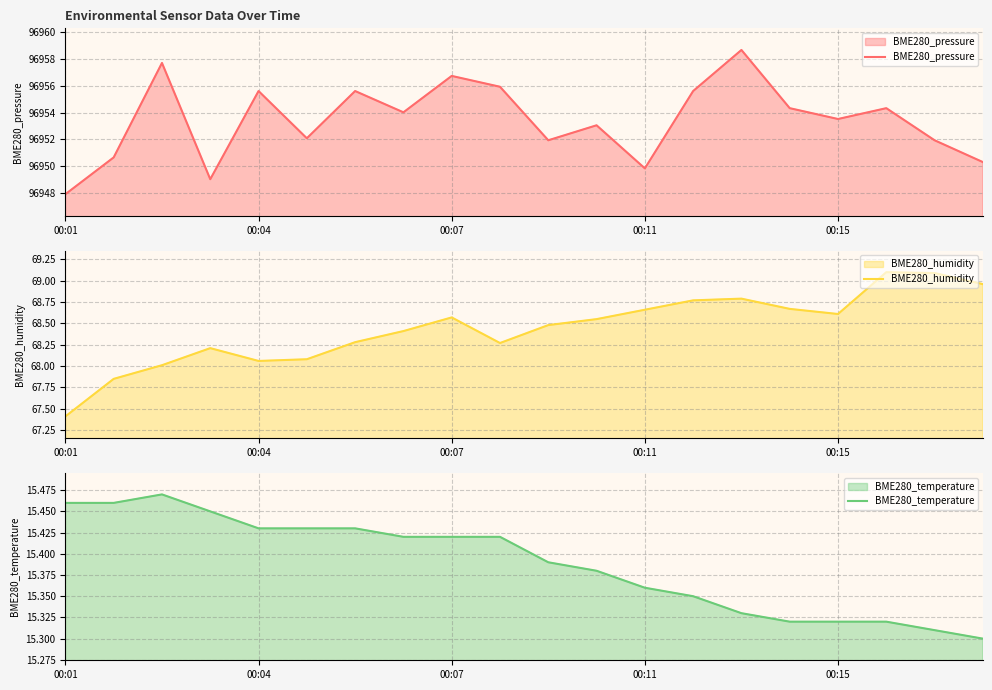

Rank the series by their maximum value, from lowest to highest.

BME280_temperature, BME280_humidity, BME280_pressure